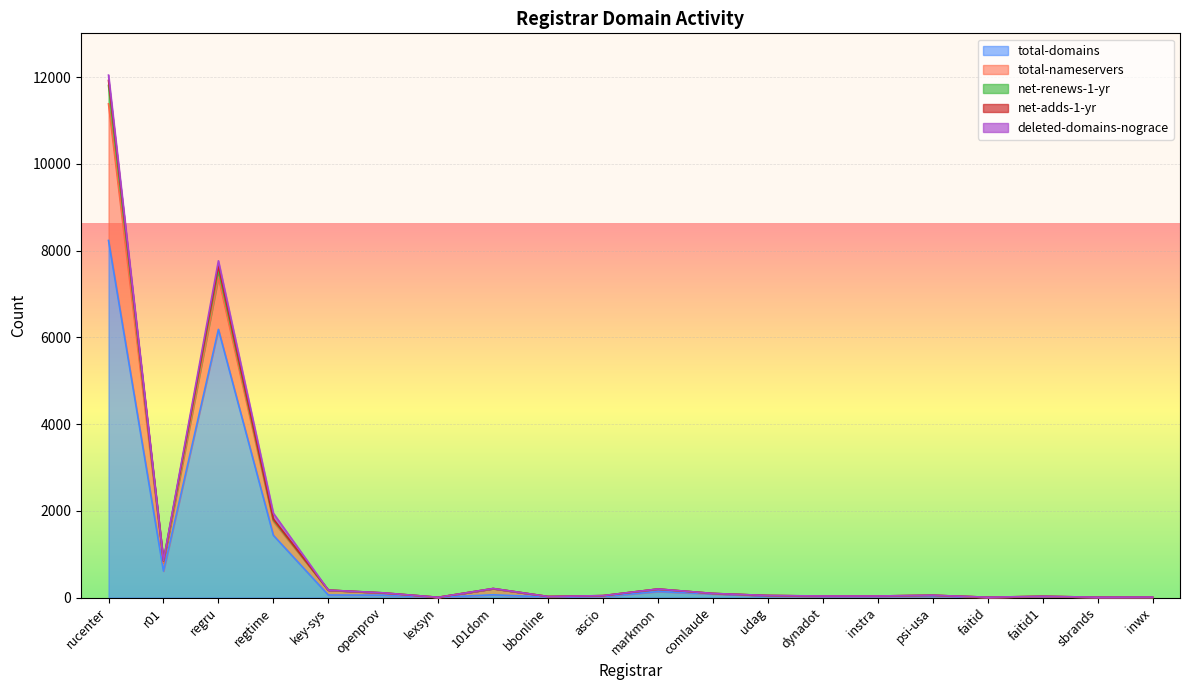

What position from the left is dynadot?

14